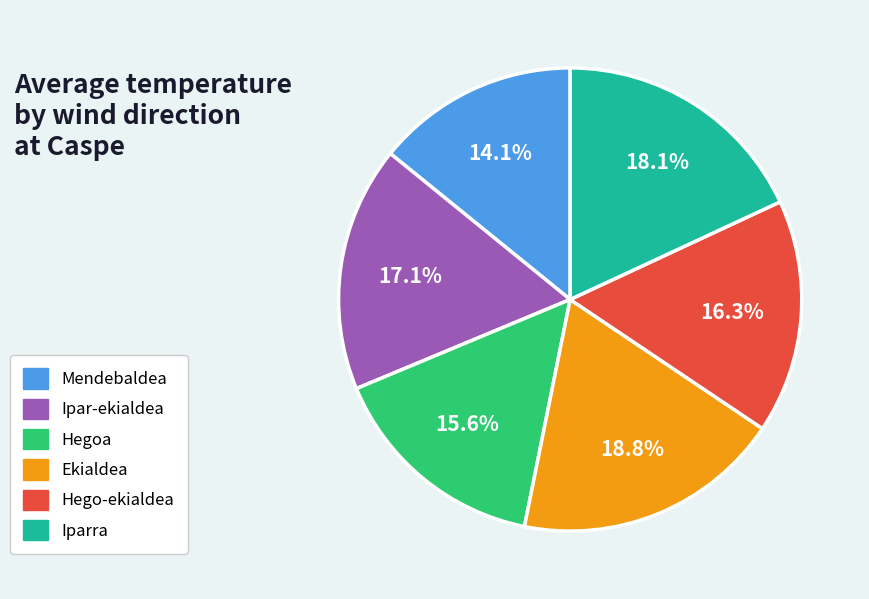

What is the largest slice in the pie chart?

Ekialdea